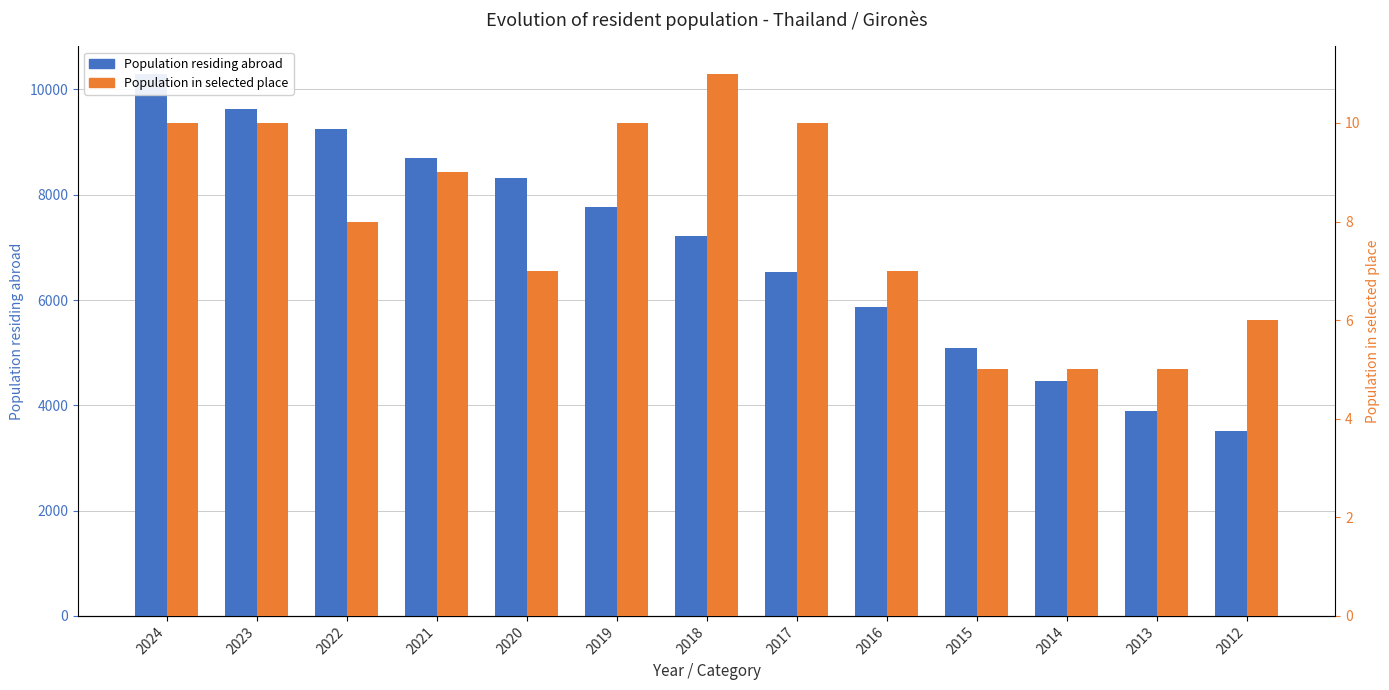

How many data points in Population in selected place are less than 8?

6